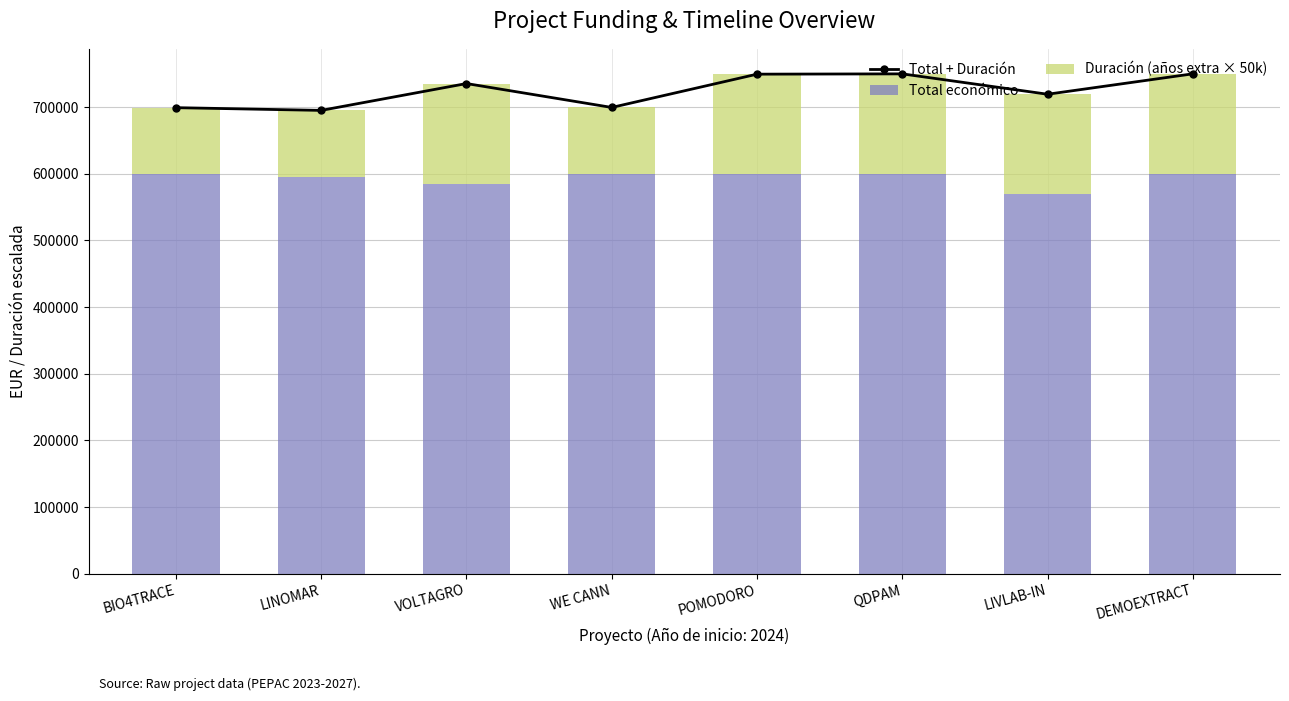

At LINOMAR, list the series in order from smallest to largest.

Duración (años extra × 50k), Total económico, Total + Duración